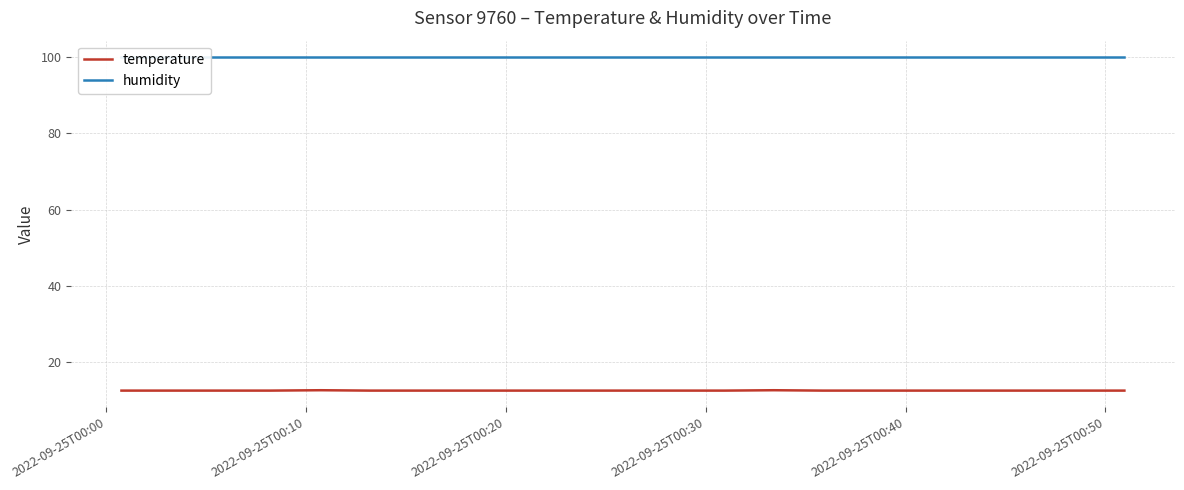

What is the minimum value for temperature?

12.6